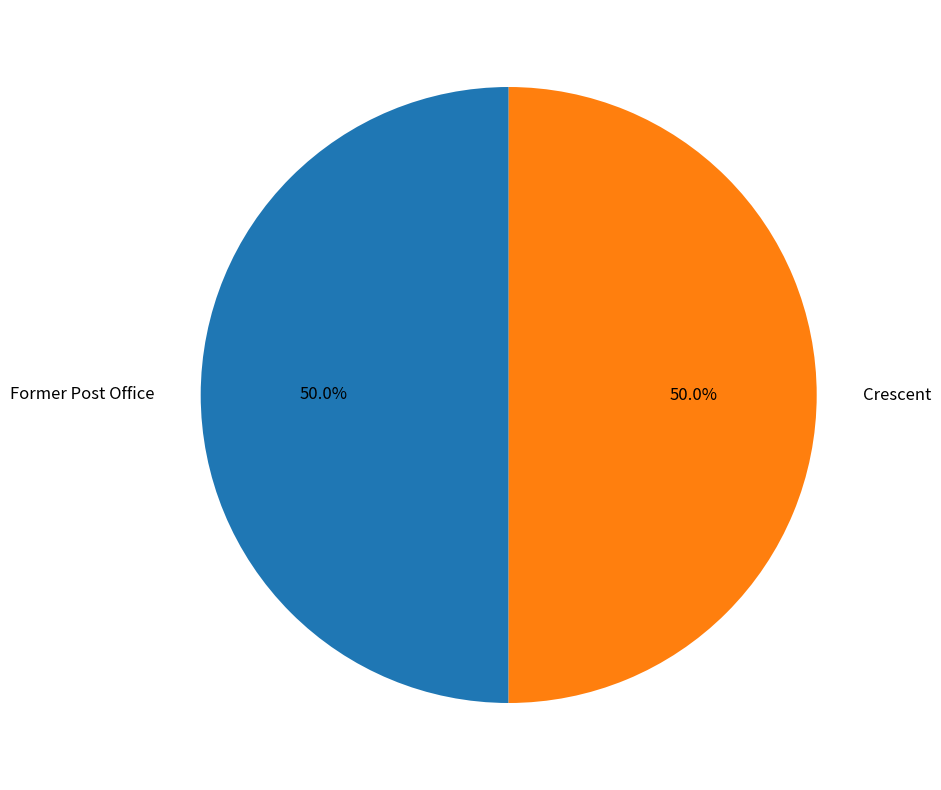

Approximately how many times larger is the value at Former Post Office compared to Crescent?

1.0